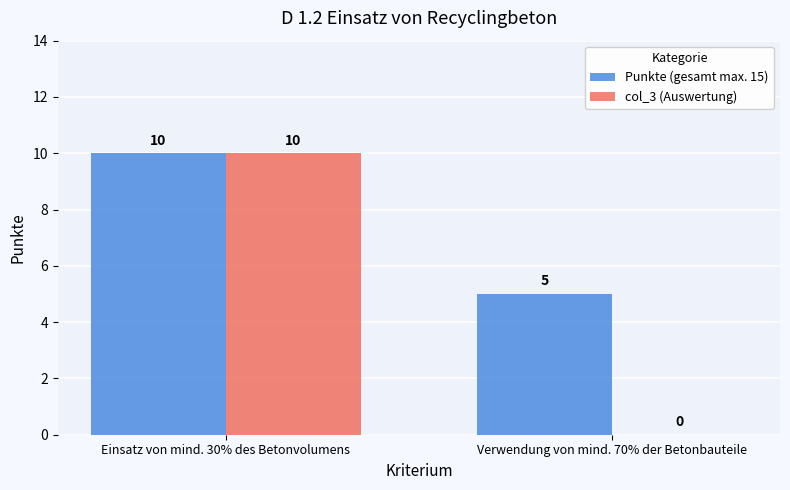

At which label is Punkte (gesamt max. 15) closest to 7?

Verwendung von mind. 70% der Betonbauteile